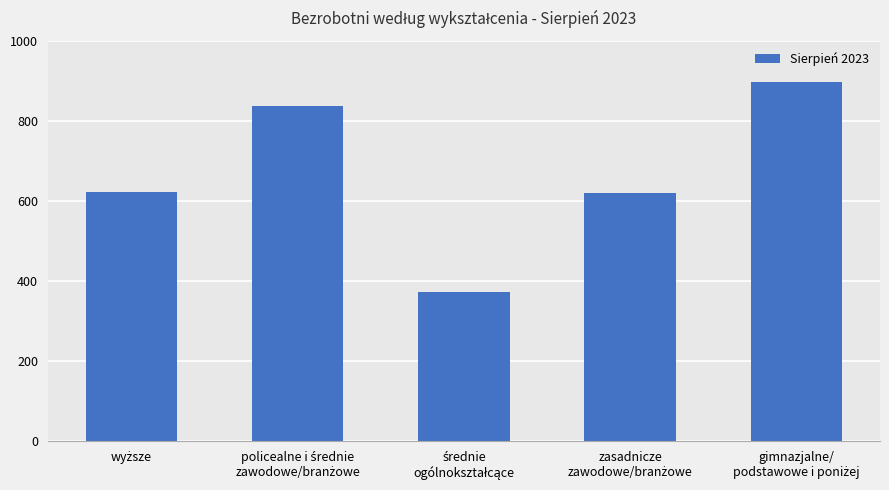

What is the value of the 2nd bar from the left?

837